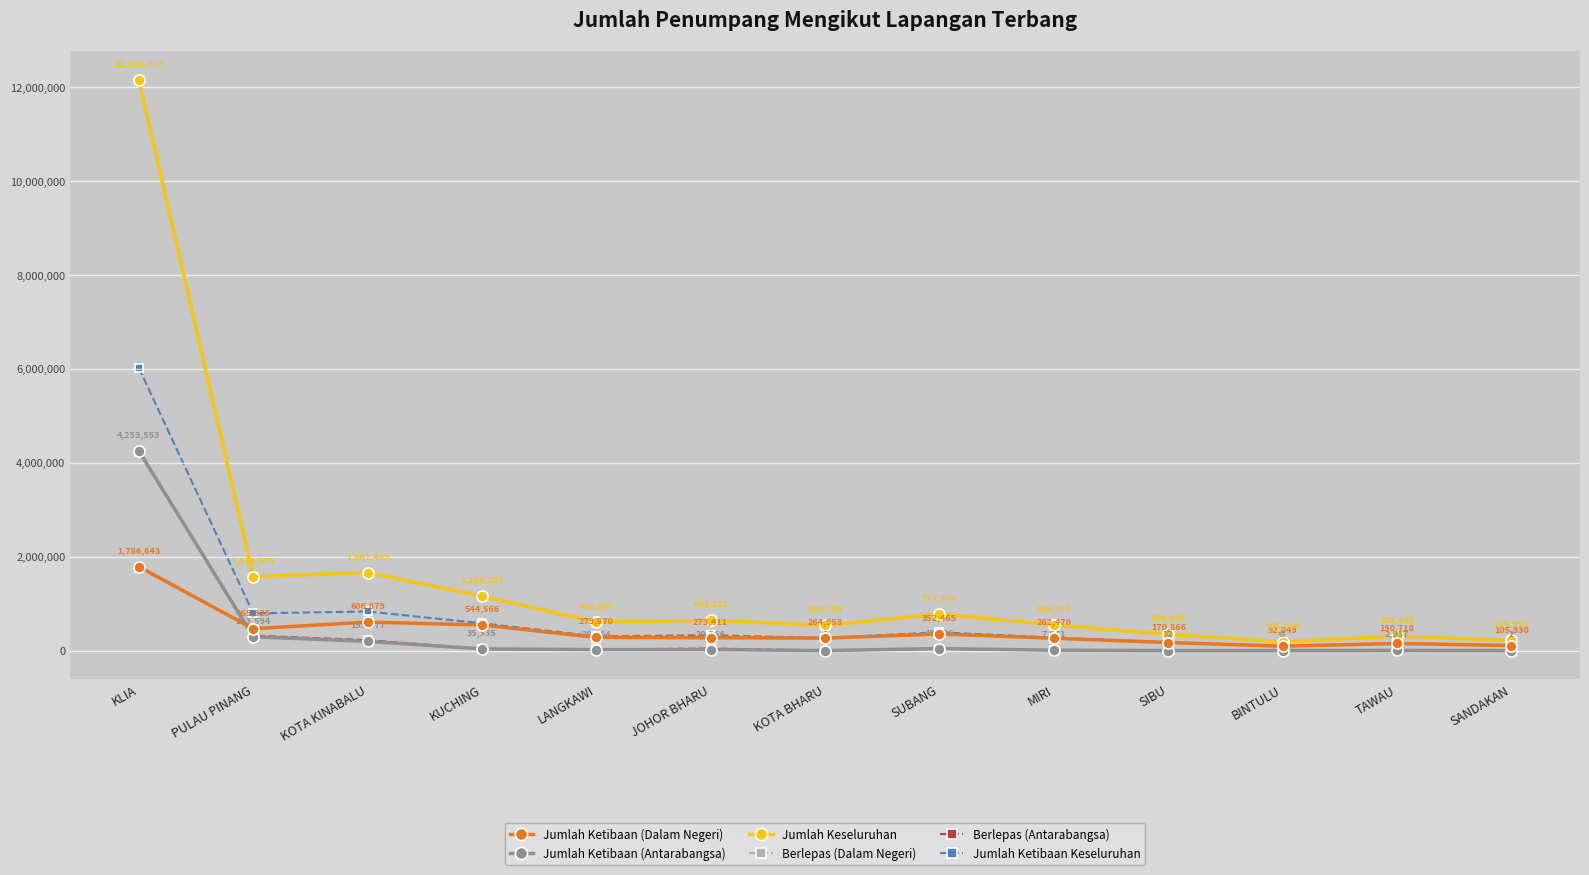

At how many categories does at least one series exceed 11335187?

1